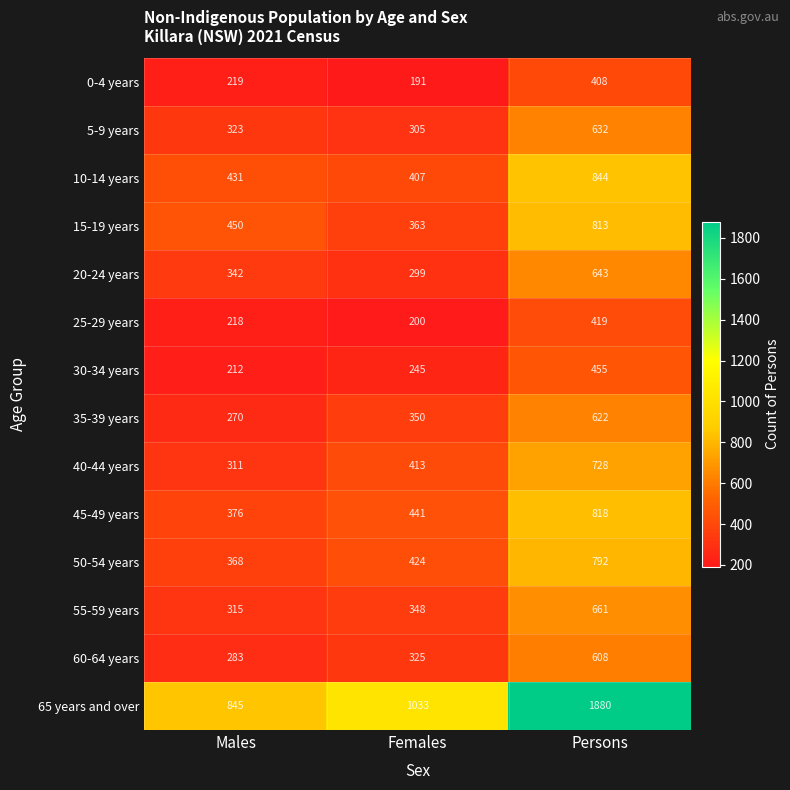

What is the lowest value of the 15-19 years series?

363